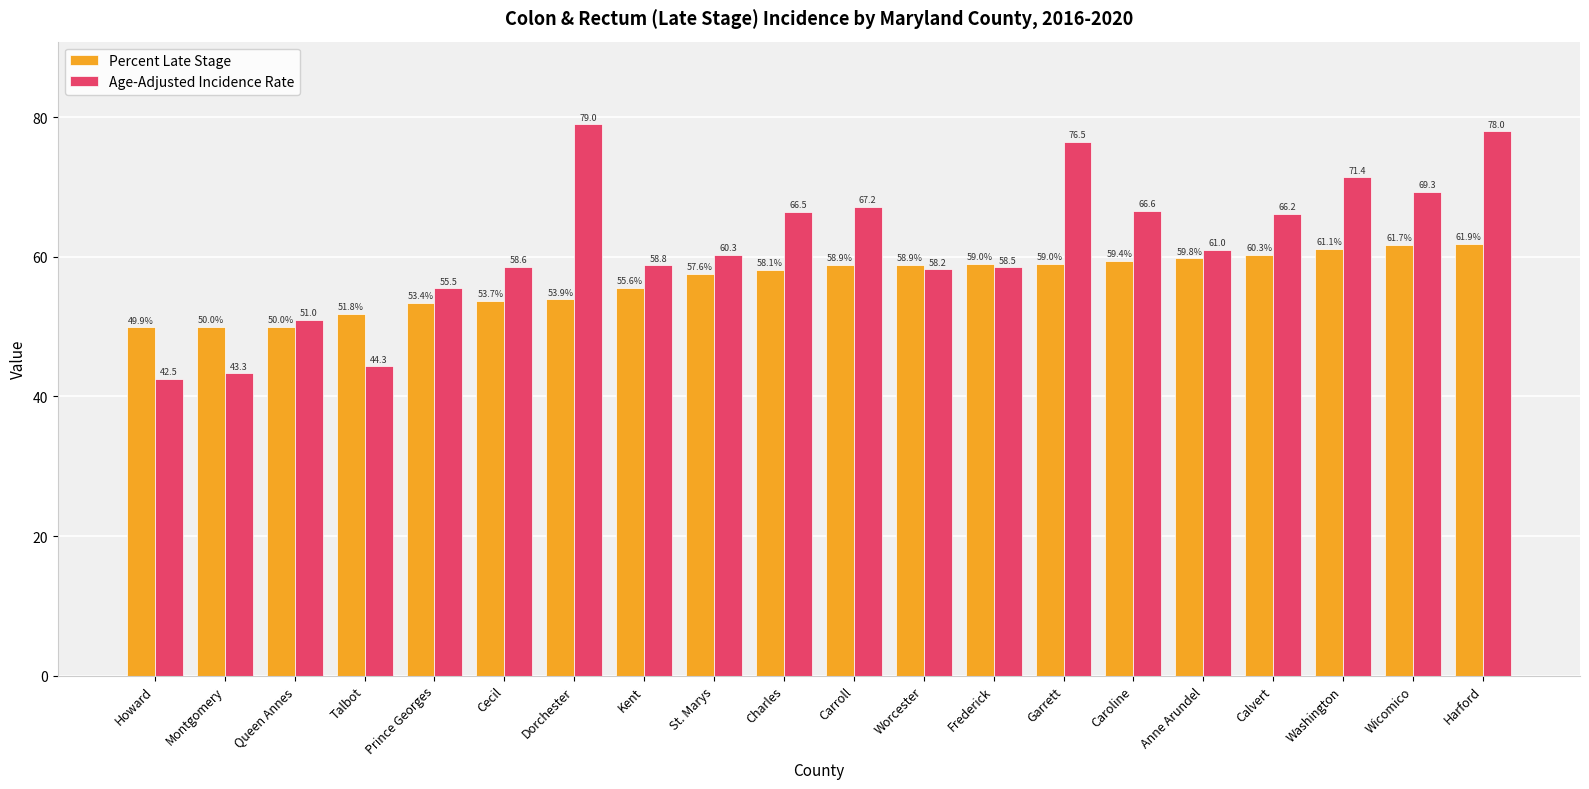

What is the difference between the Percent Late Stage values at Caroline and Carroll?

0.5